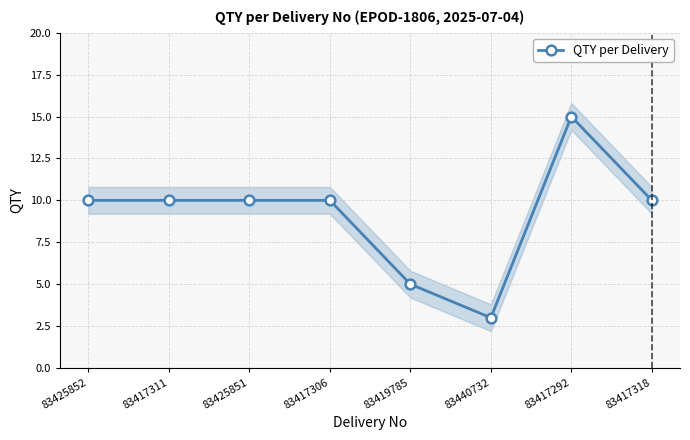

How many categories are shown in the chart?

8